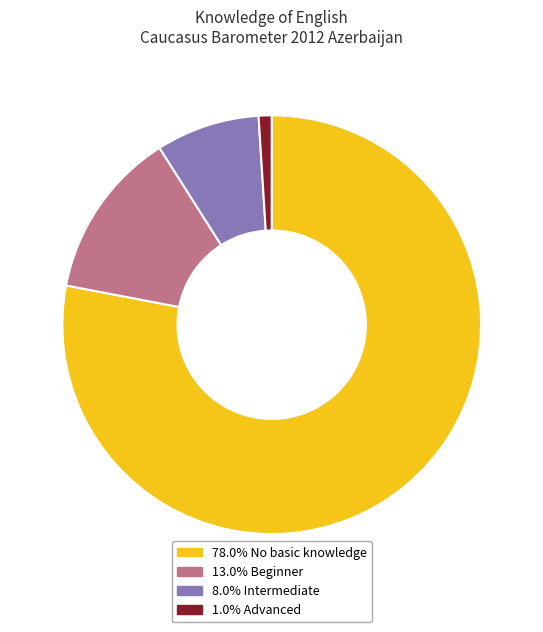

Is there any slice that represents more than half of the pie?

Yes